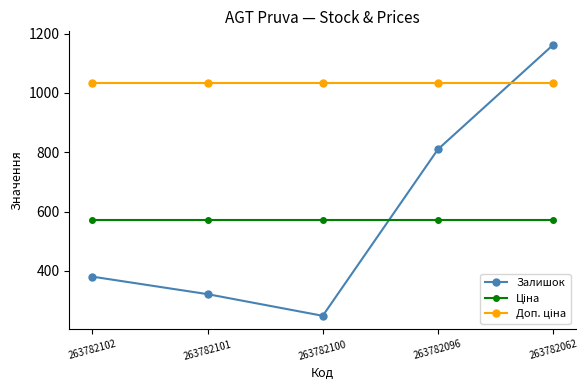

What is the sum of all Залишок values?

2924.0